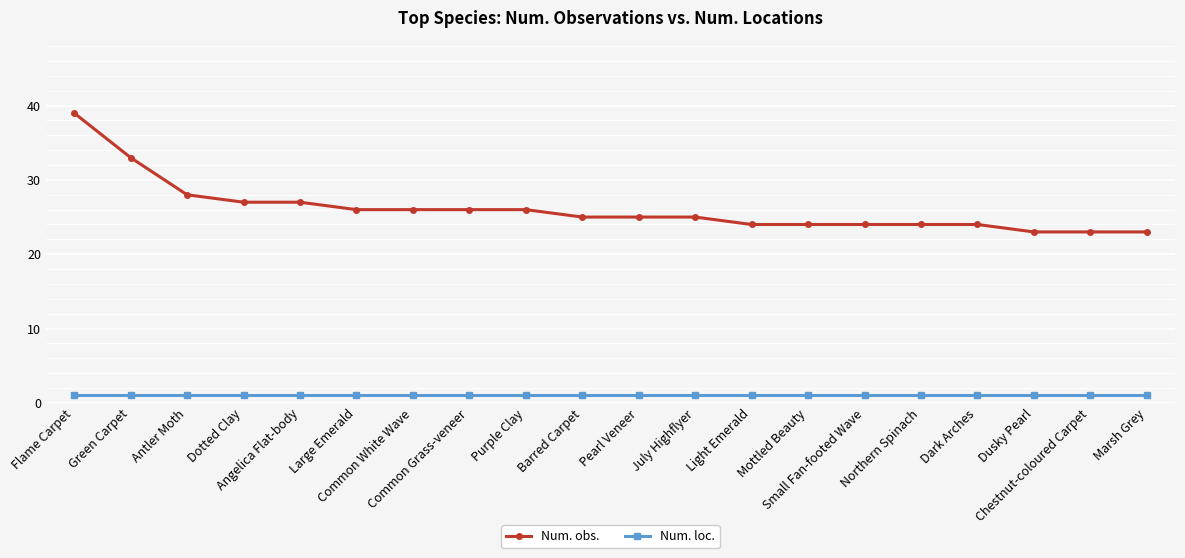

Rank the series at Dotted Clay from lowest to highest value.

Num. loc., Num. obs.